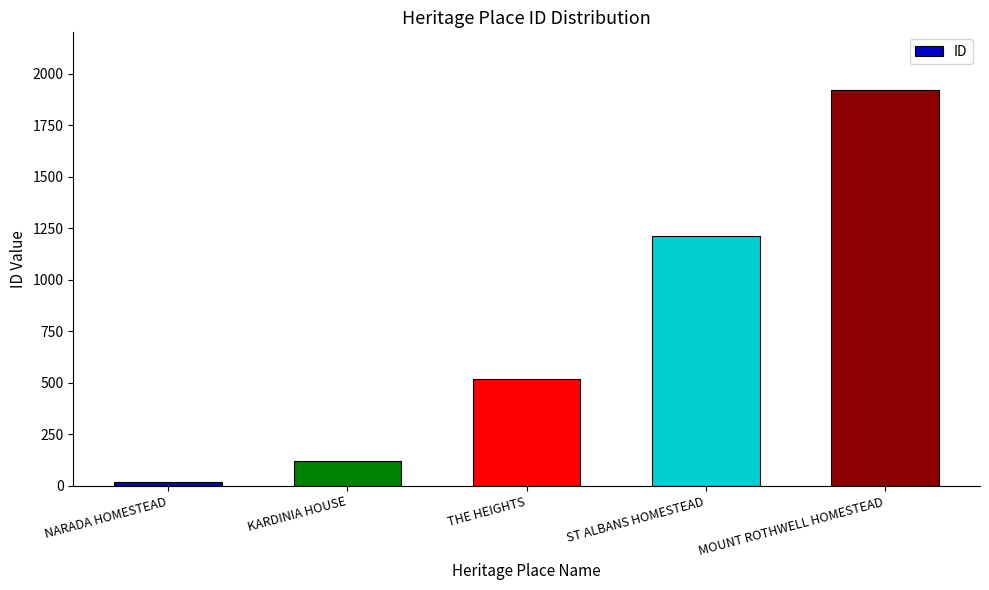

Read the value at MOUNT ROTHWELL HOMESTEAD.

1922